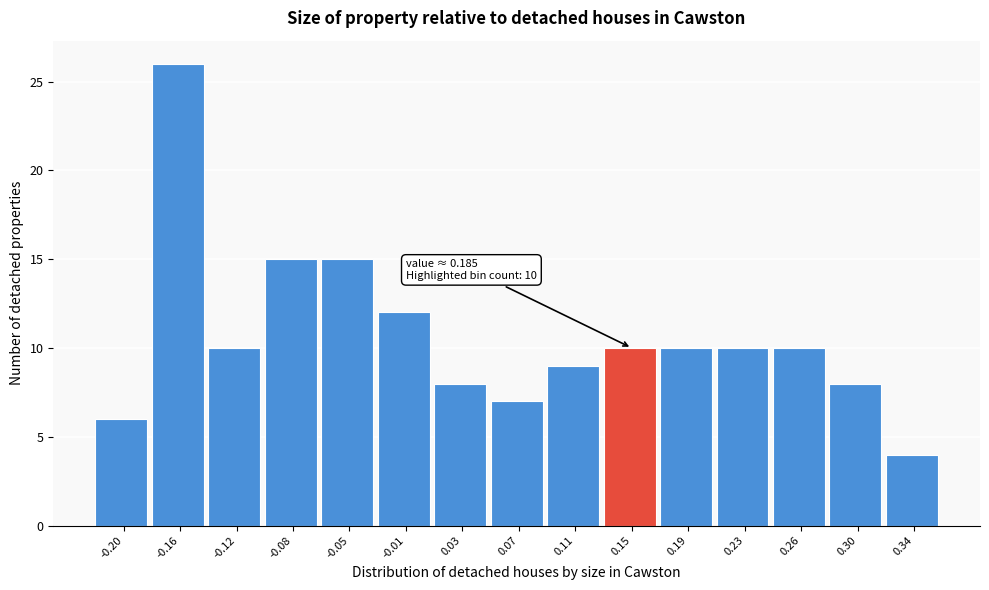

Reading right to left, list all the values displayed in this chart.

4	8	10	10	10	10	9	7	8	12	15	15	10	26	6